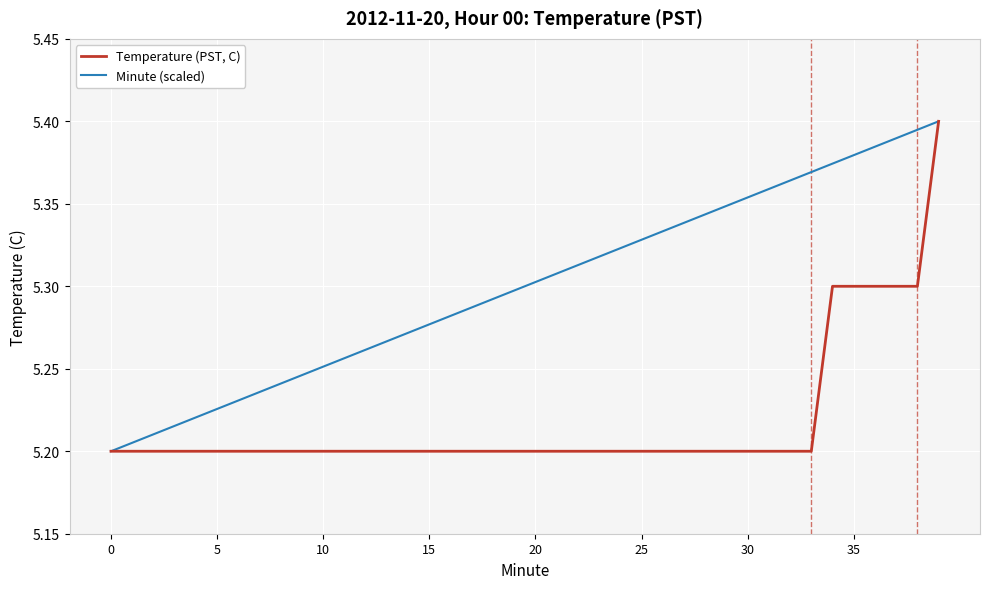

Rank the series by their average value, from highest to lowest.

Minute (scaled), Temperature (PST, C)